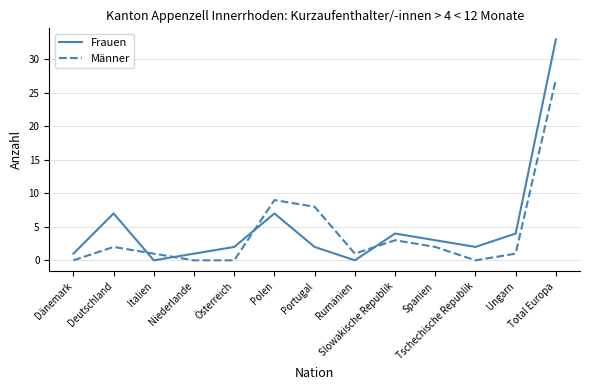

What is the difference between the maximum and minimum values in the Frauen series?

33